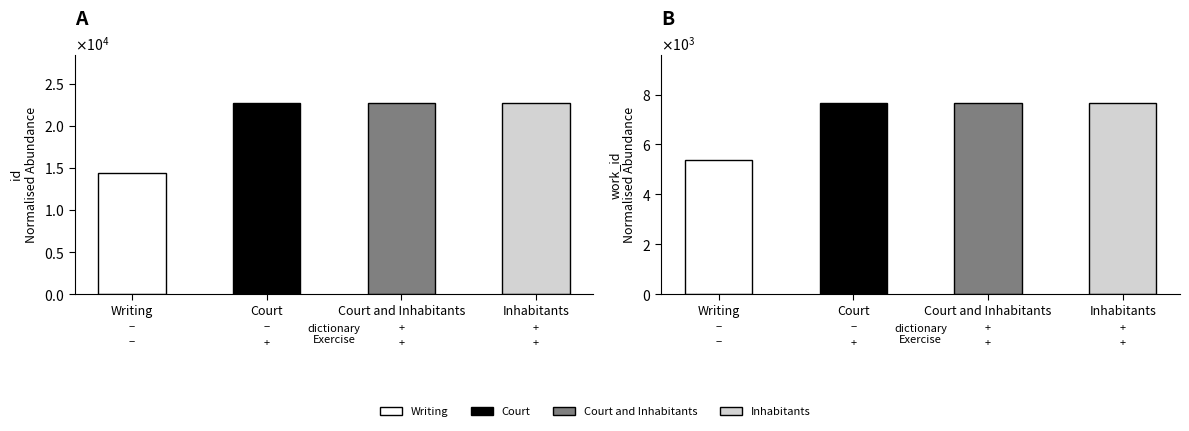

Read the work_id value at Court and Inhabitants.

7677